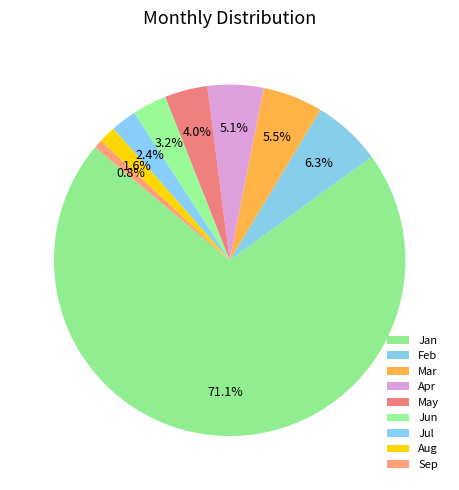

What is the smallest slice in the pie chart?

Sep